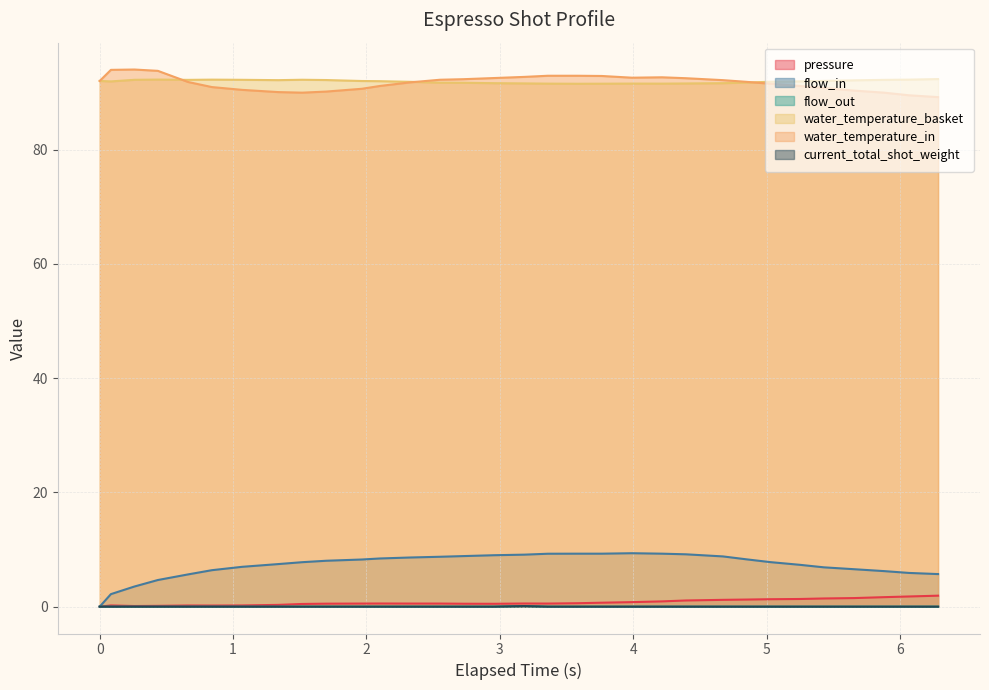

At which category does current_total_shot_weight reach its first local peak?

3.184